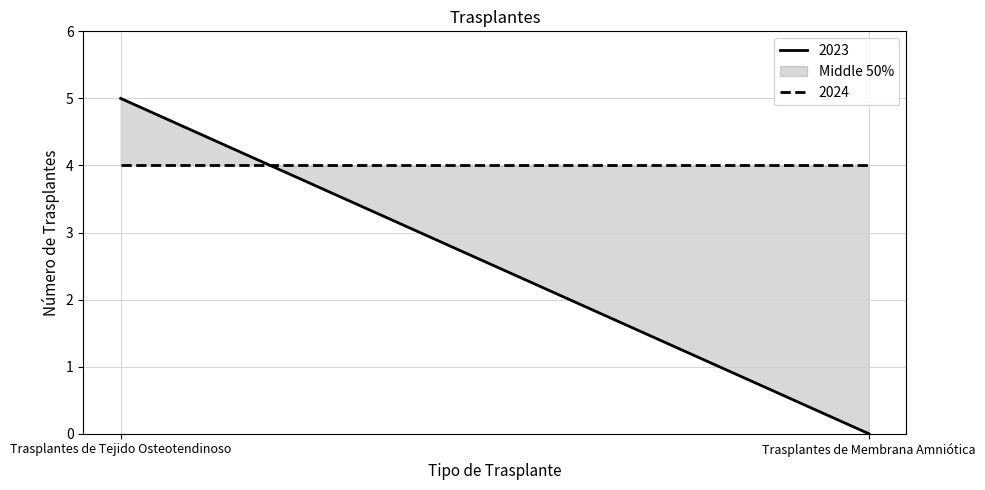

At which category is the sum across all series the highest?

Trasplantes de Tejido Osteotendinoso